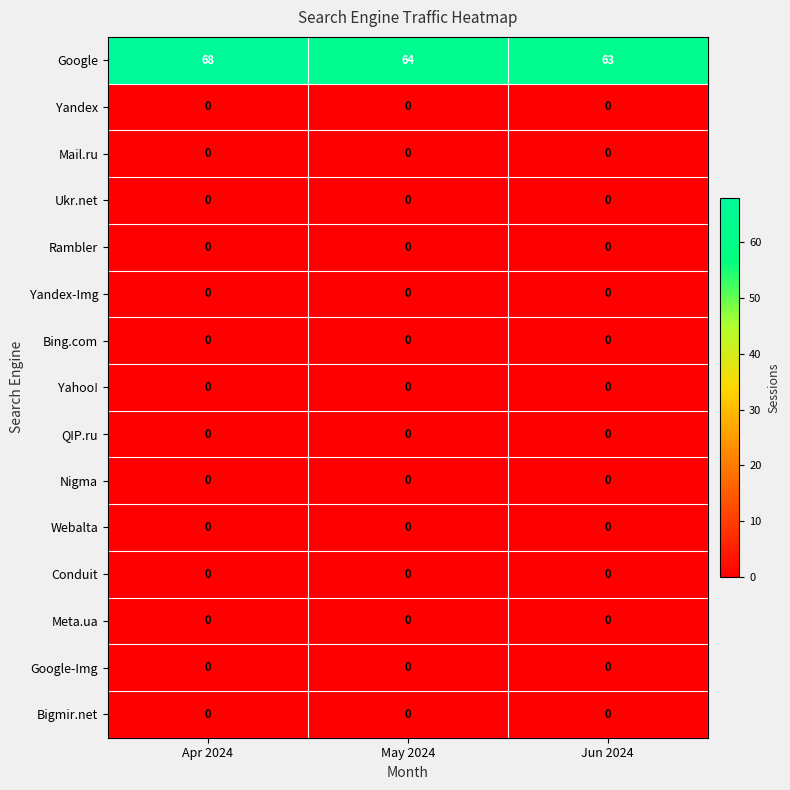

What is the difference between the highest and lowest values at May 2024?

64